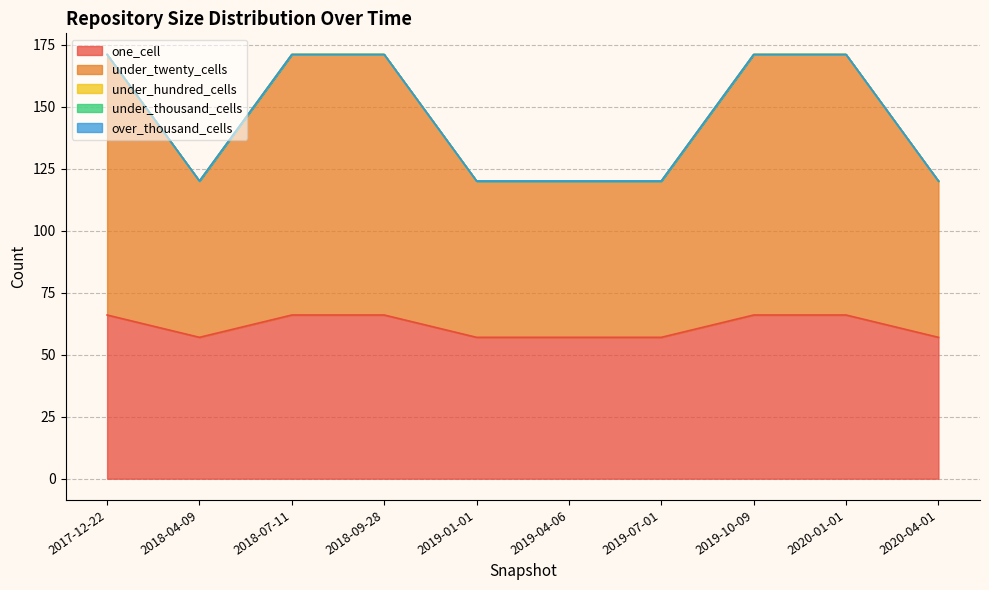

Reading right to left, what are all the values shown in this chart?

one_cell: 57	66	66	57	57	57	66	66	57	66
under_twenty_cells: 63	105	105	63	63	63	105	105	63	105
under_hundred_cells: 0	0	0	0	0	0	0	0	0	0
under_thousand_cells: 0	0	0	0	0	0	0	0	0	0
over_thousand_cells: 0	0	0	0	0	0	0	0	0	0